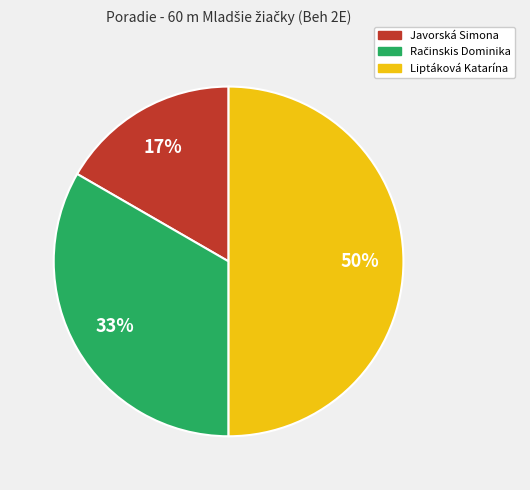

Count the number of slices in the pie.

3